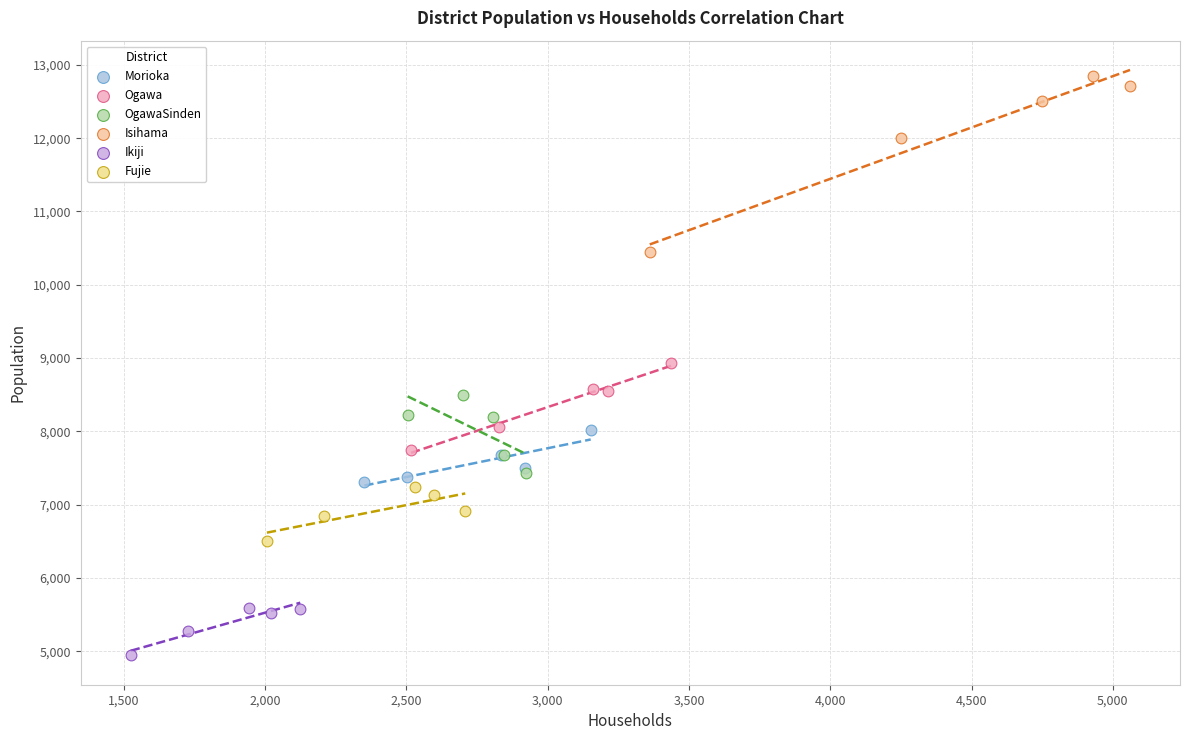

Which series reaches the minimum Y coordinate?

Ikiji